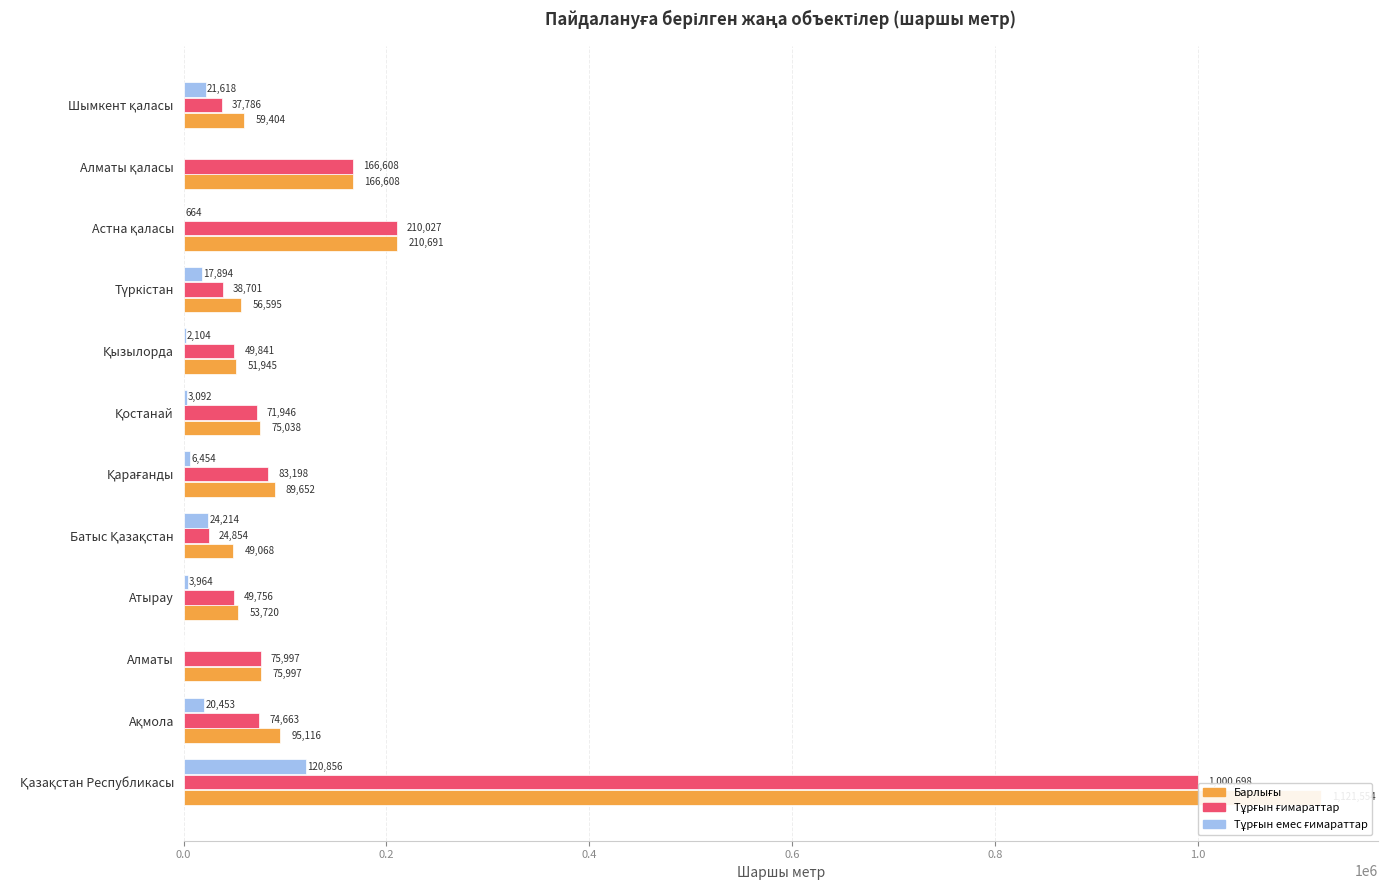

Count the number of data series in this chart.

3